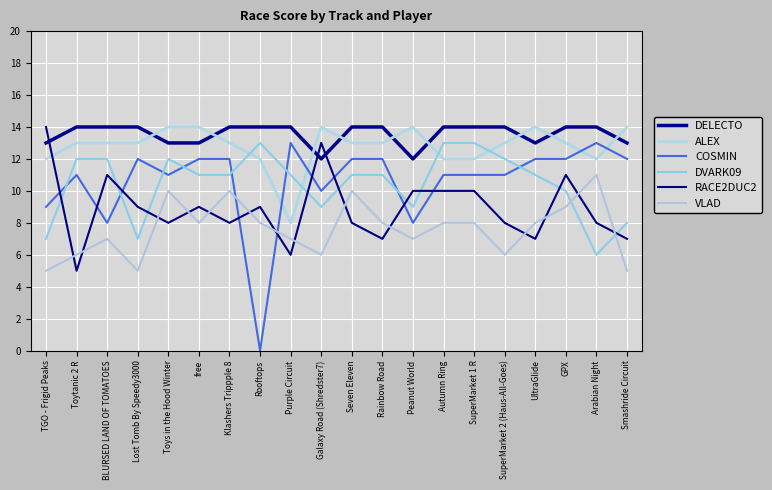

What is the label of the 17th point from the left?

UltraGlide